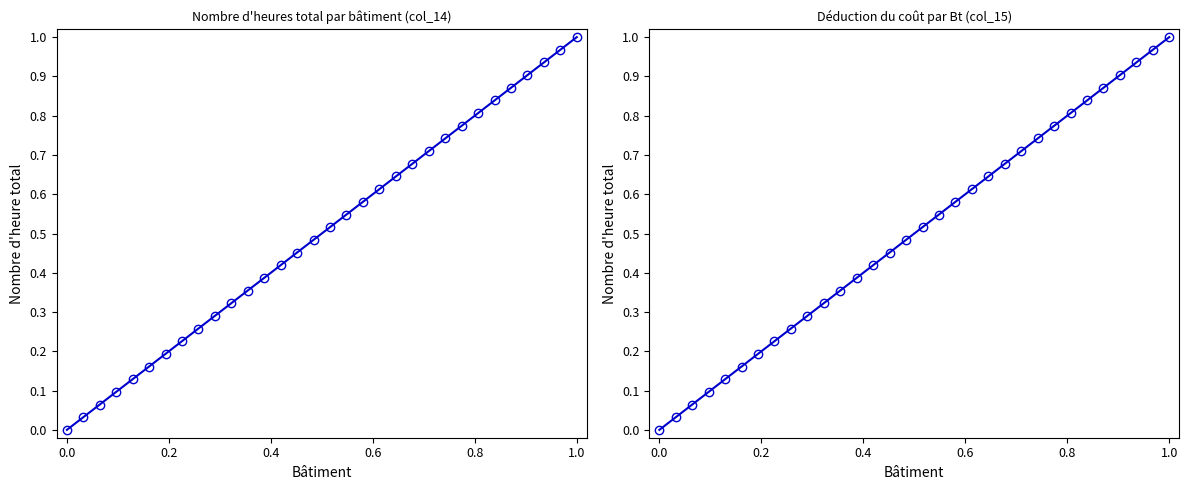

How many positive values are there?

31